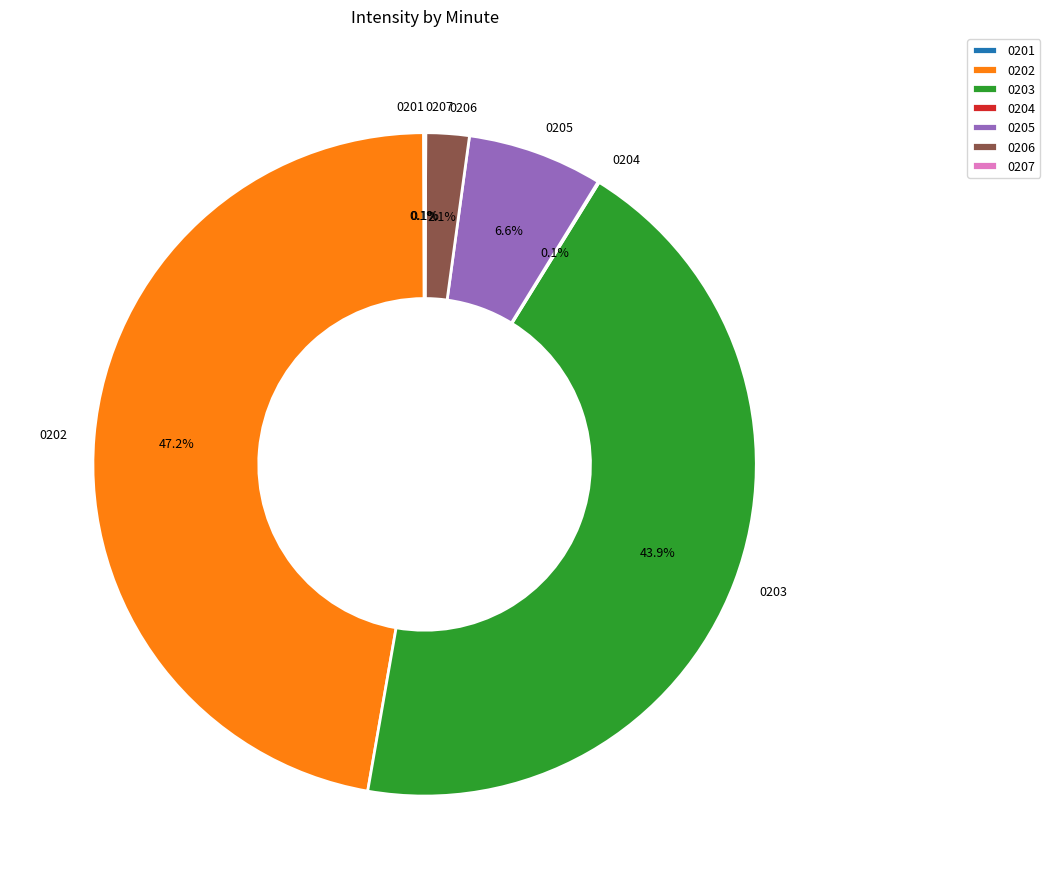

Is there any slice that represents more than half of the pie?

No